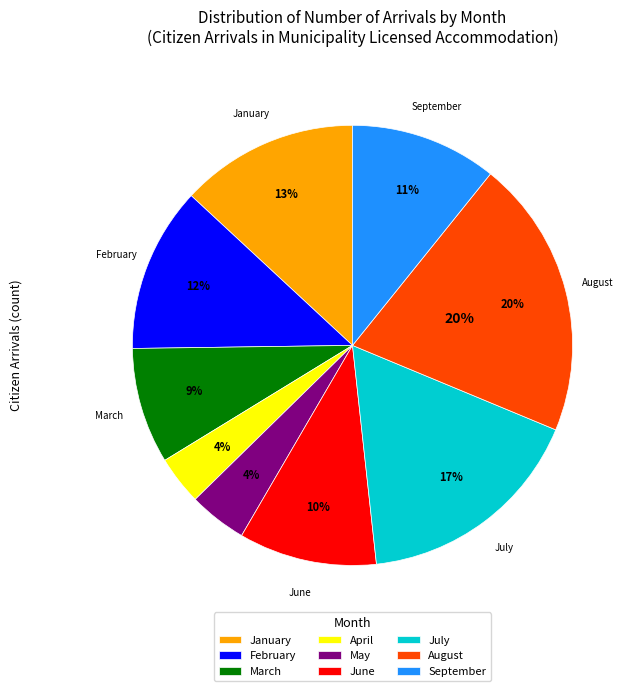

True or false: April accounts for 1% of the total.

False